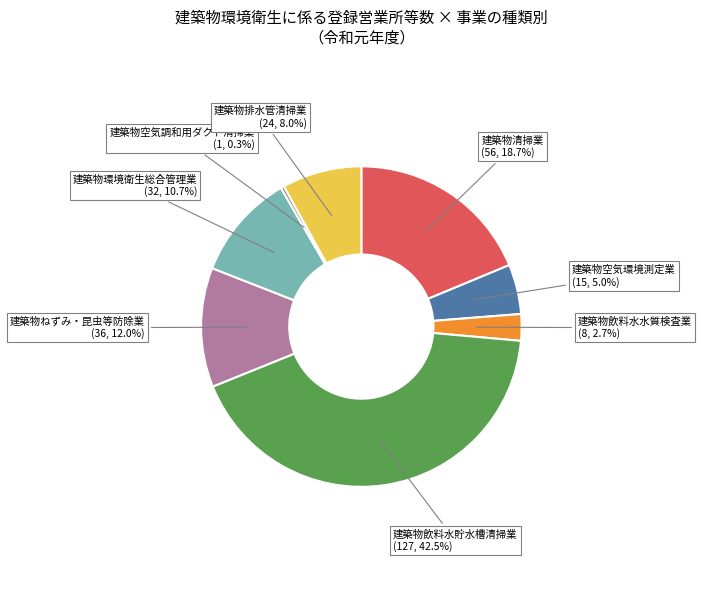

How many segments does this pie chart have?

8